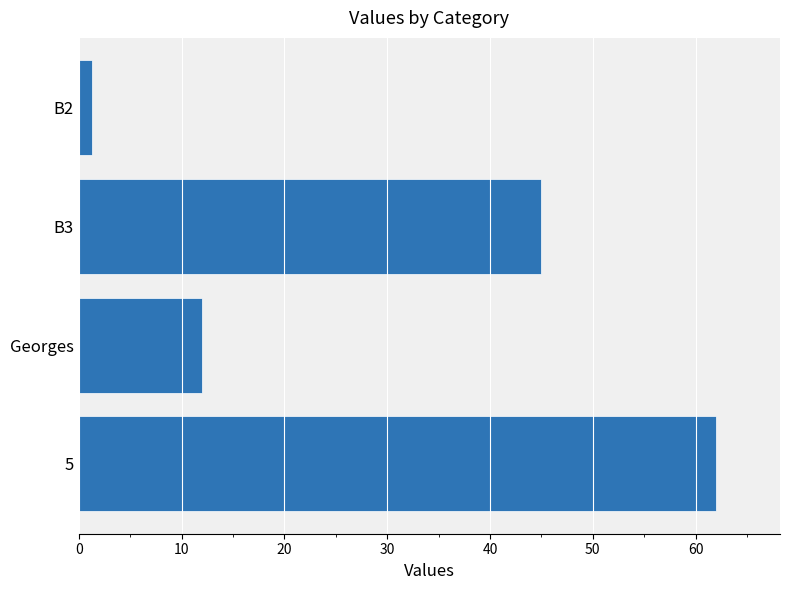

List the labels in order of value, smallest first.

B2, Georges, B3, 5